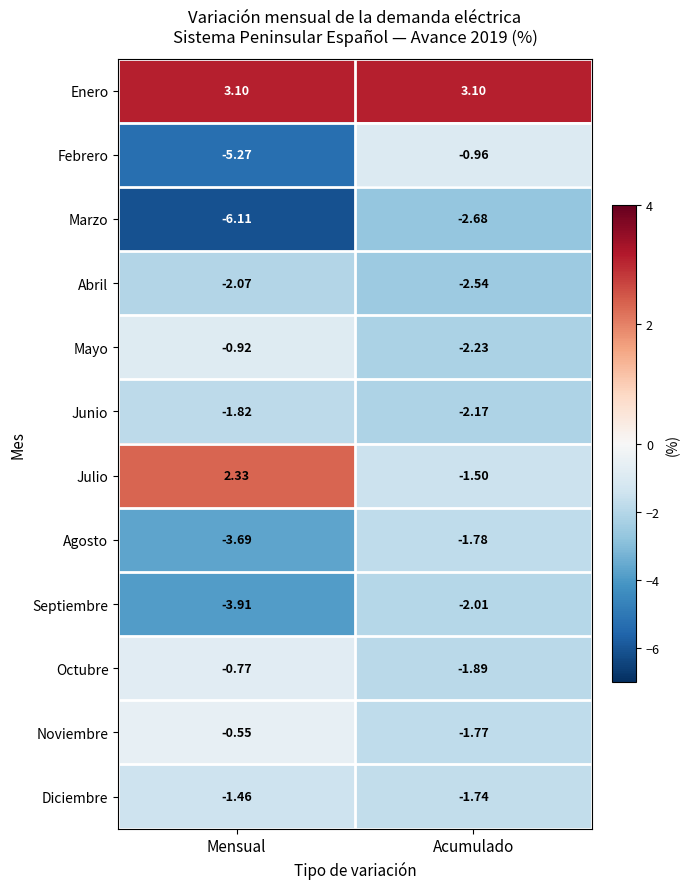

Which label corresponds to the smallest value in the chart?

Mensual